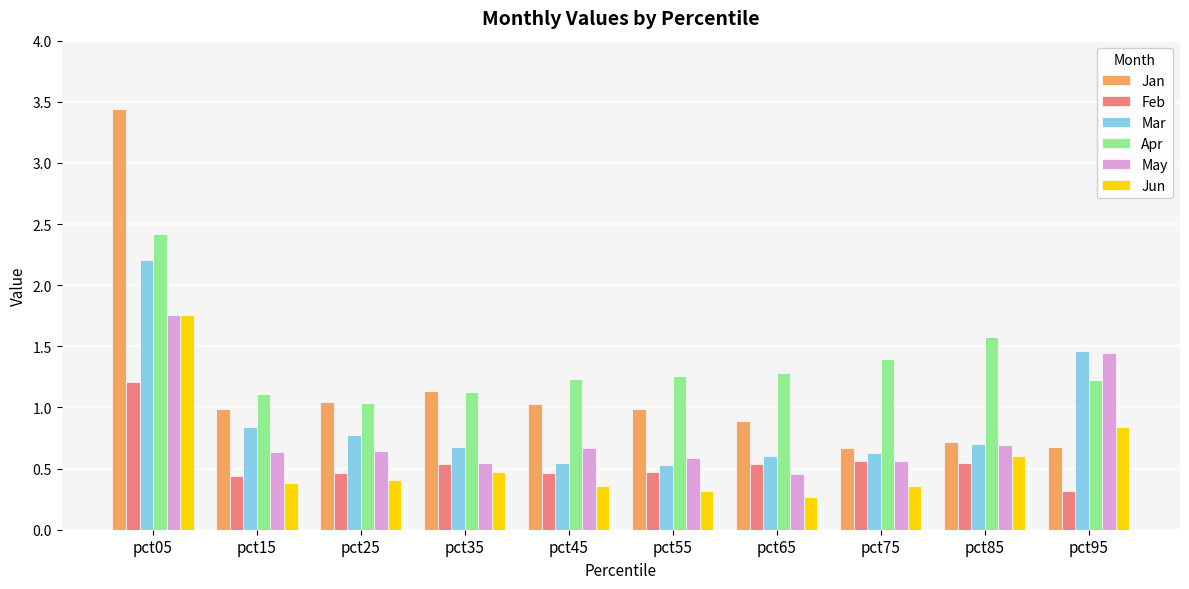

The Jan series shows 0.4 at pct75. True or false?

False